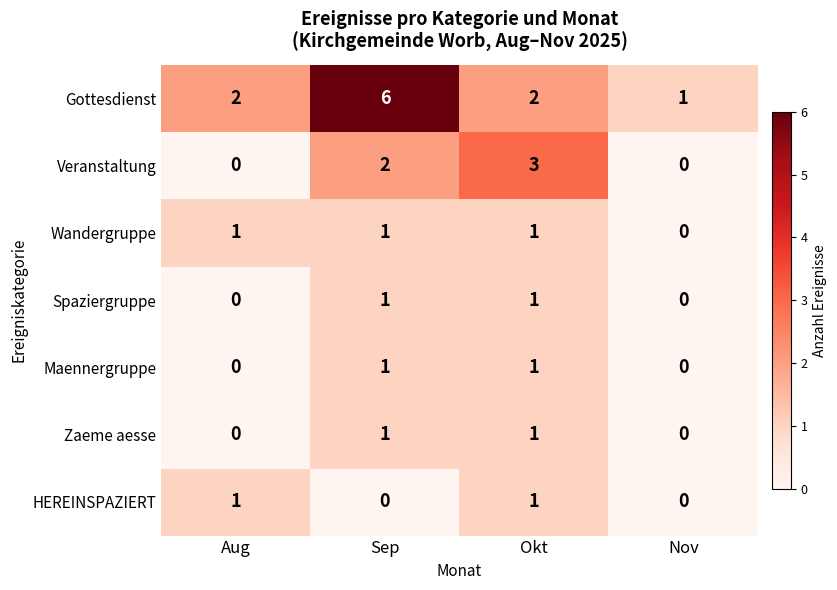

How many Zaeme aesse values are between 0 and 1?

4